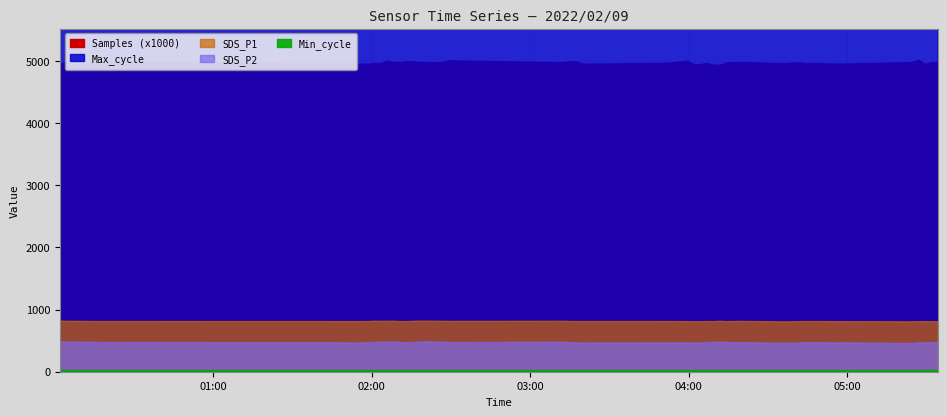

Where does the SDS_P1 series first go above 815?

2022/02/09 00:02:02